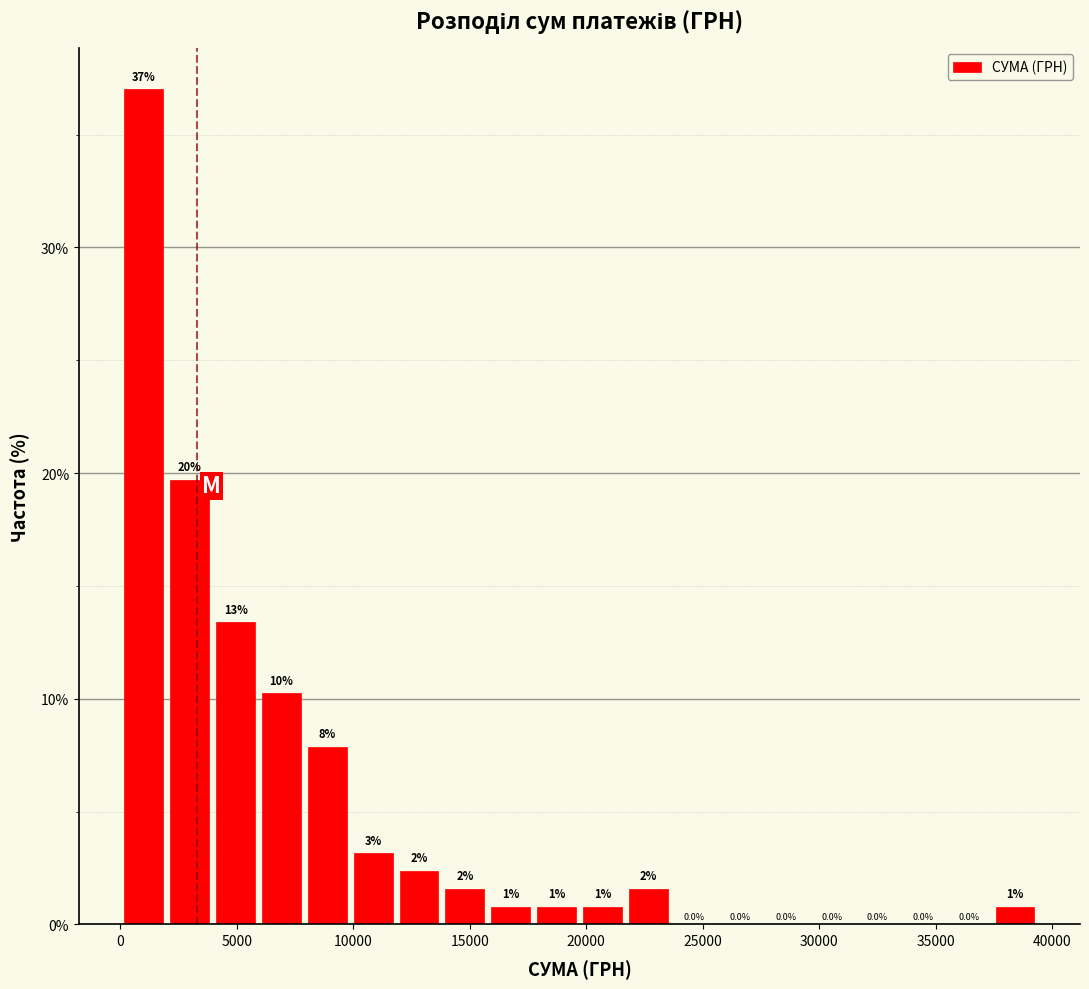

Around what value on the x-axis is the tallest bar? Give the approximate position of its centre, as read against the axis.

1000